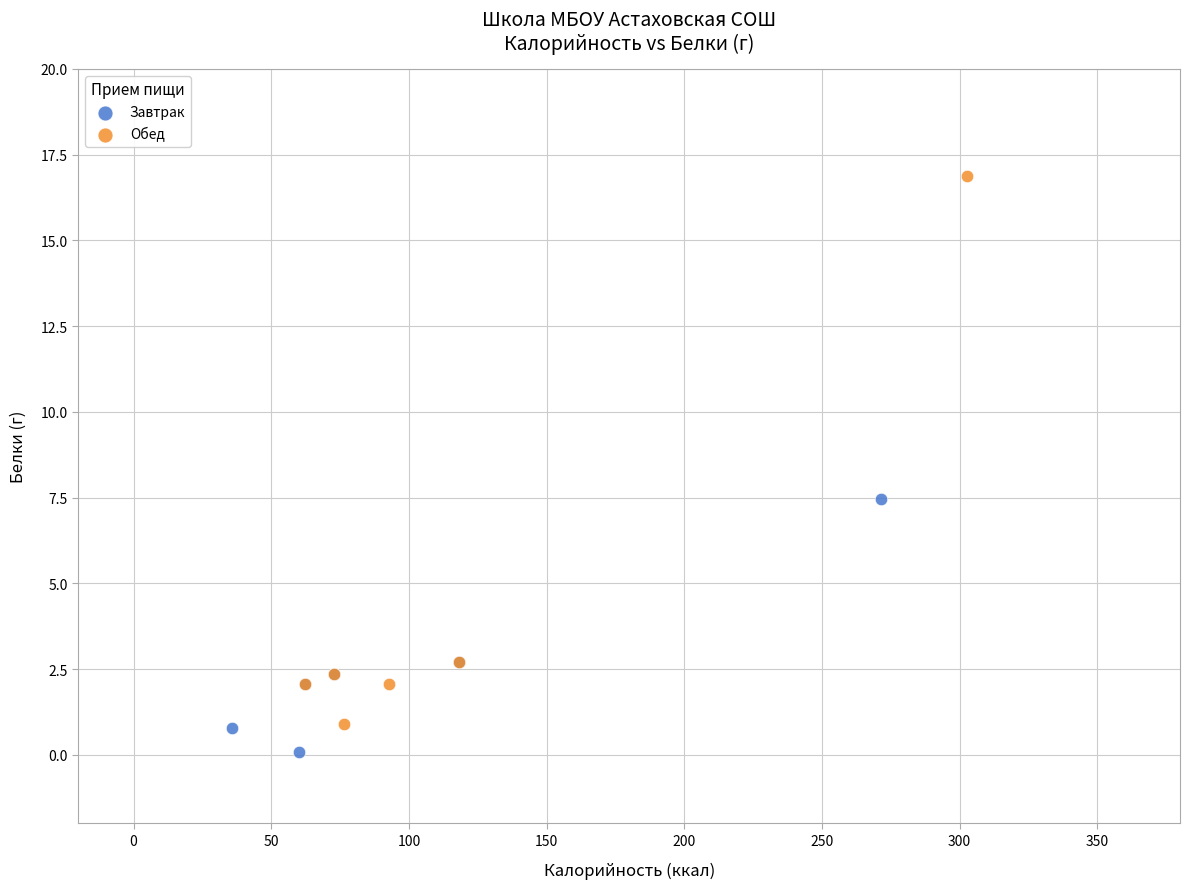

Which series reaches the maximum Y coordinate?

Обед